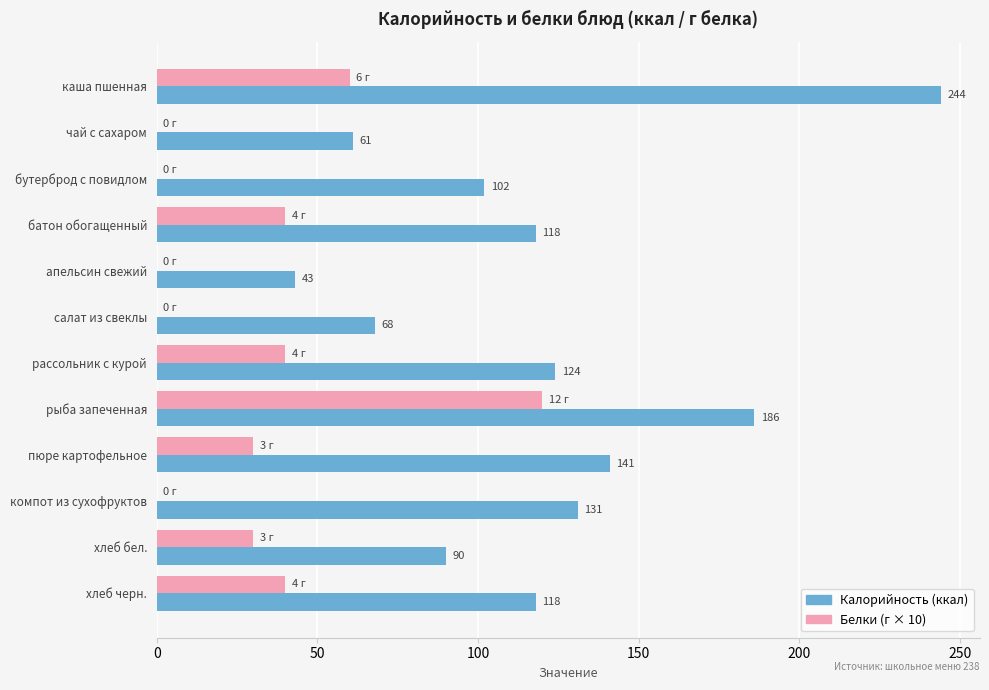

At which label is Белки (г × 10) closest to 60?

каша пшенная